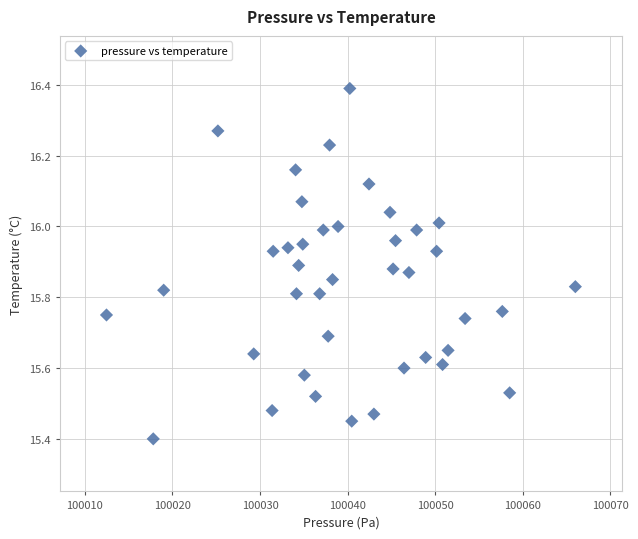

What is the range of Y values (max minus min)?

1.0